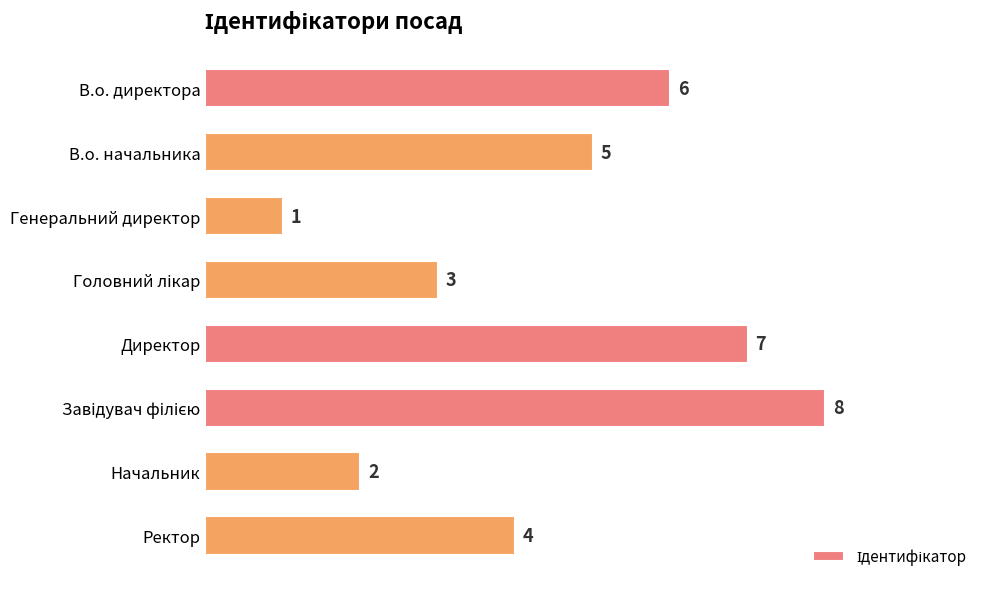

Count the values in the range 3 to 7.

5